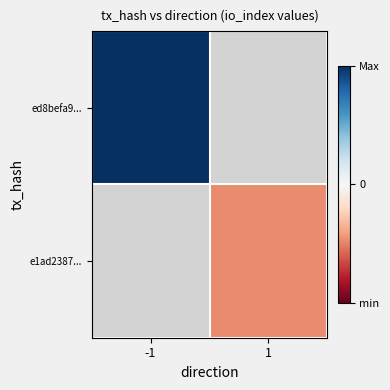

At -1, list the series in order from largest to smallest.

ed8befa9..., e1ad2387...